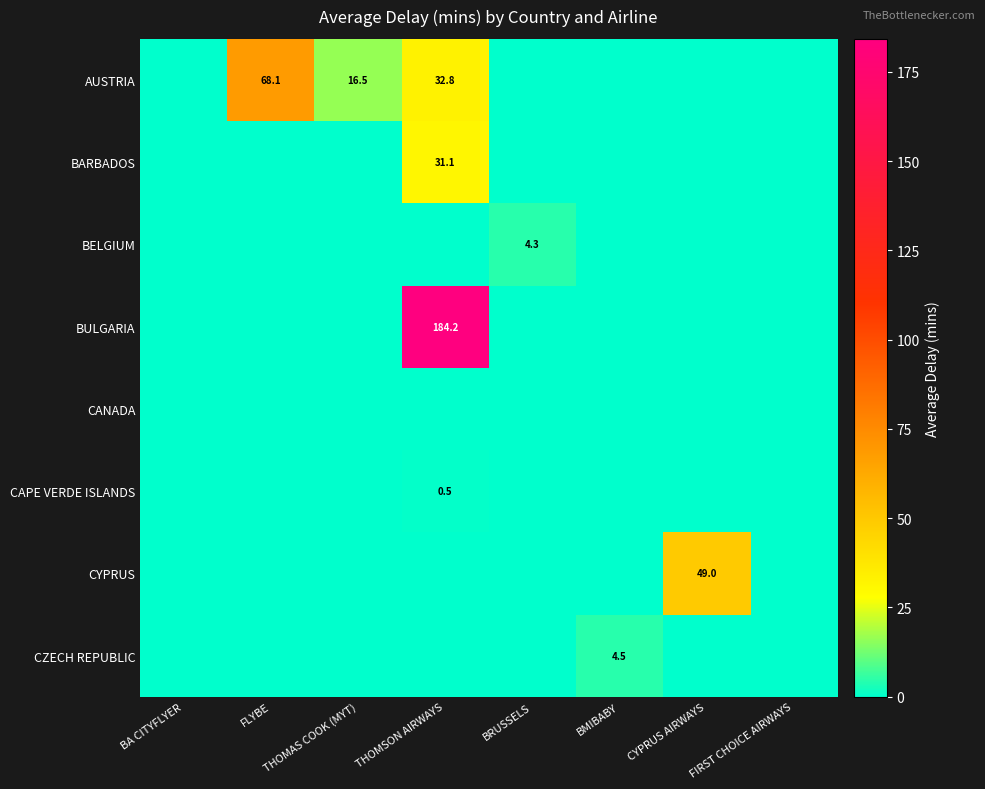

Which series has the largest range (max minus min)?

BULGARIA